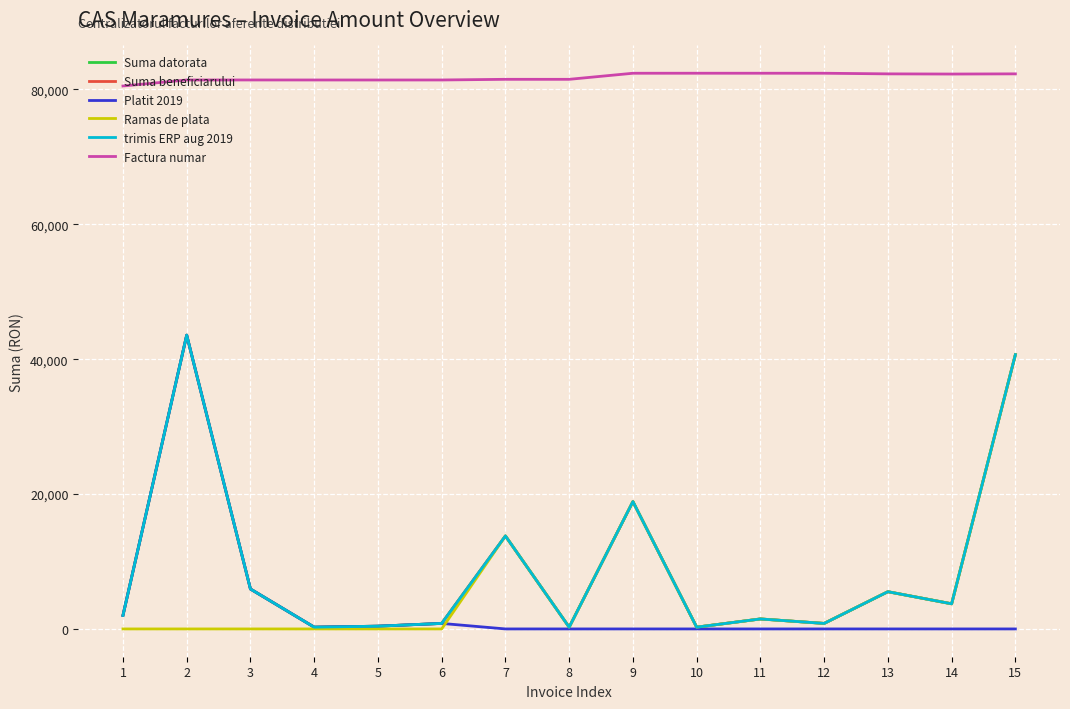

Where is Ramas de plata nearest to the value 20333?

9